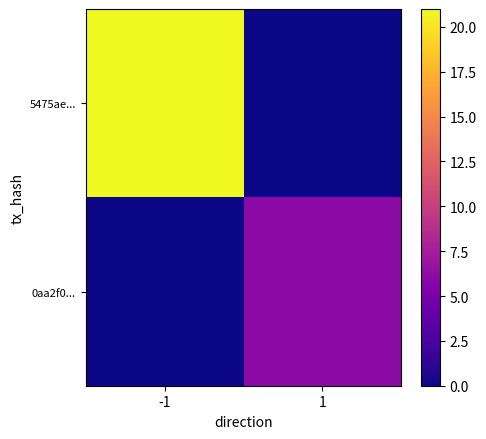

Reading left to right, extract all data points from this chart.

5475ae...: -1=21	1=0
0aa2f0...: -1=0	1=6